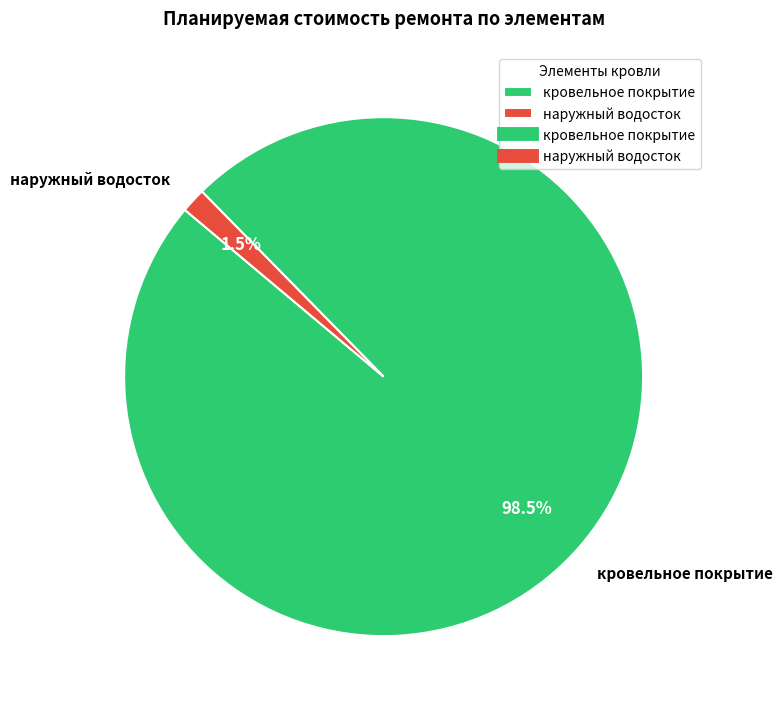

Rank the categories by value from lowest to highest.

наружный водосток, кровельное покрытие